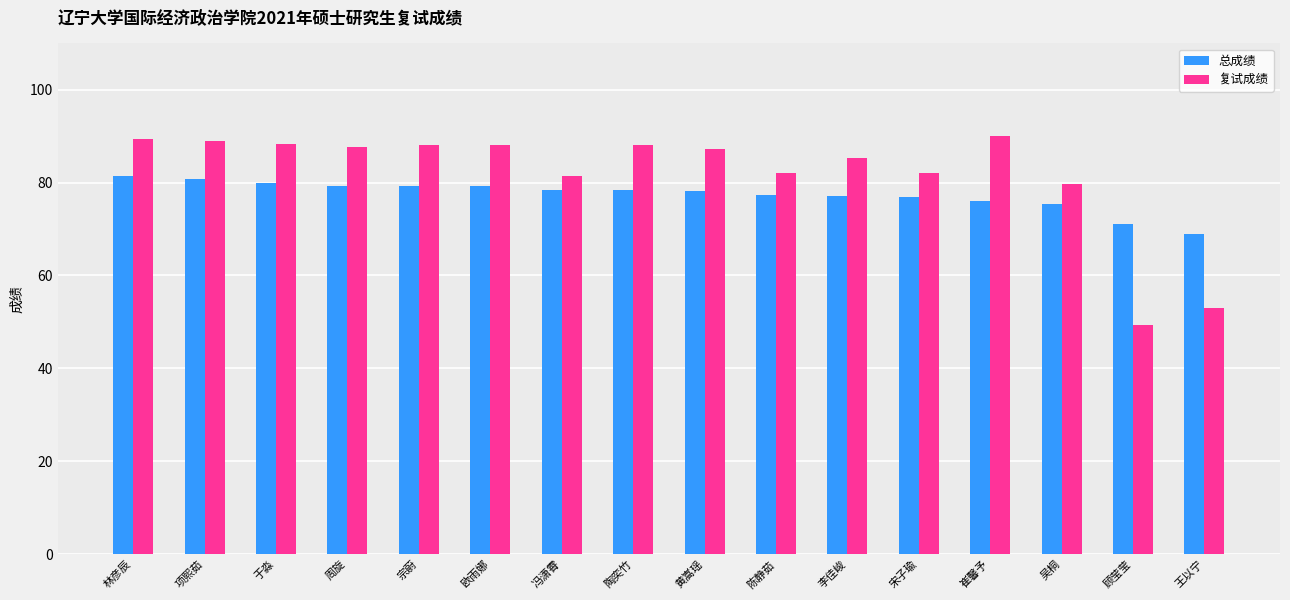

The 复试成绩 series shows 82.0 at 陈静茹. True or false?

True